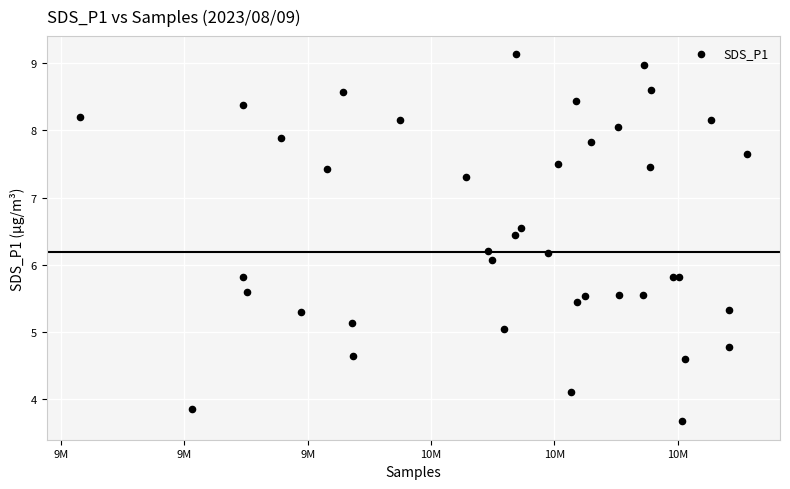

What Y value in the scatter plot is closest to 6?

6.1